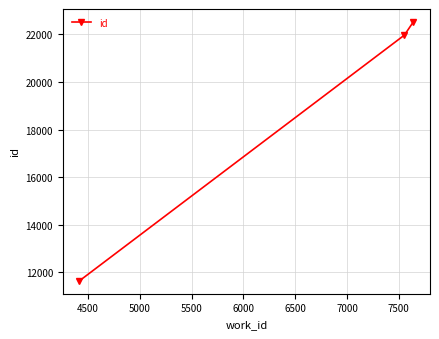

What is the value of the 3rd point from the left?

22525